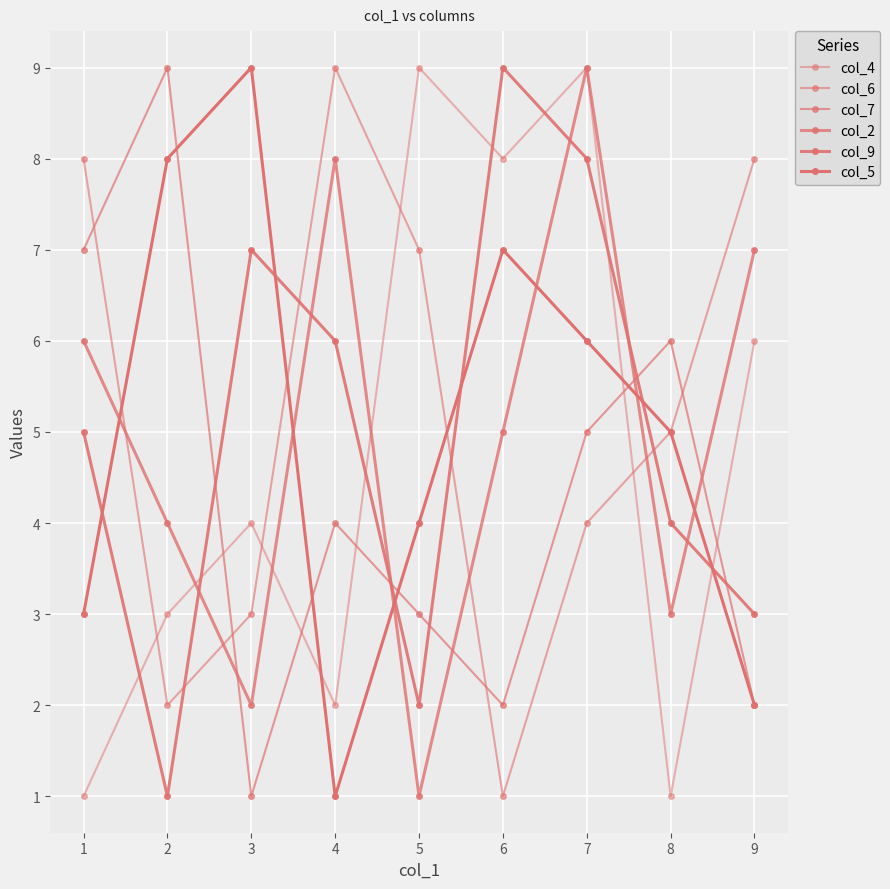

Reading left to right, extract all data points from this chart.

col_4: 1	3	4	2	9	8	9	1	6
col_6: 8	2	3	9	7	1	4	5	8
col_7: 7	9	1	4	3	2	5	6	2
col_2: 6	4	2	8	1	5	9	3	7
col_9: 5	1	7	6	2	9	8	4	3
col_5: 3	8	9	1	4	7	6	5	2